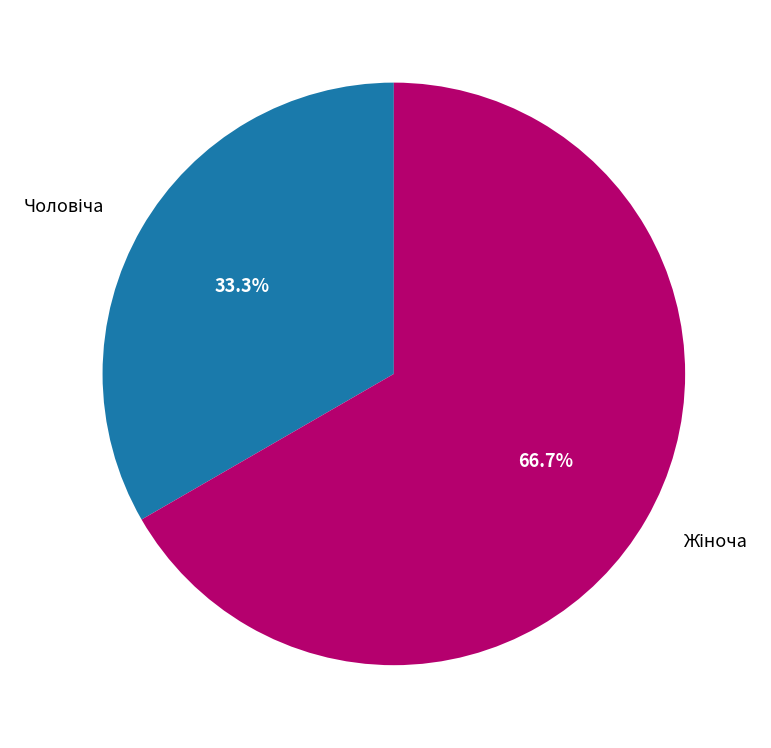

Is there a majority slice in this chart?

Yes